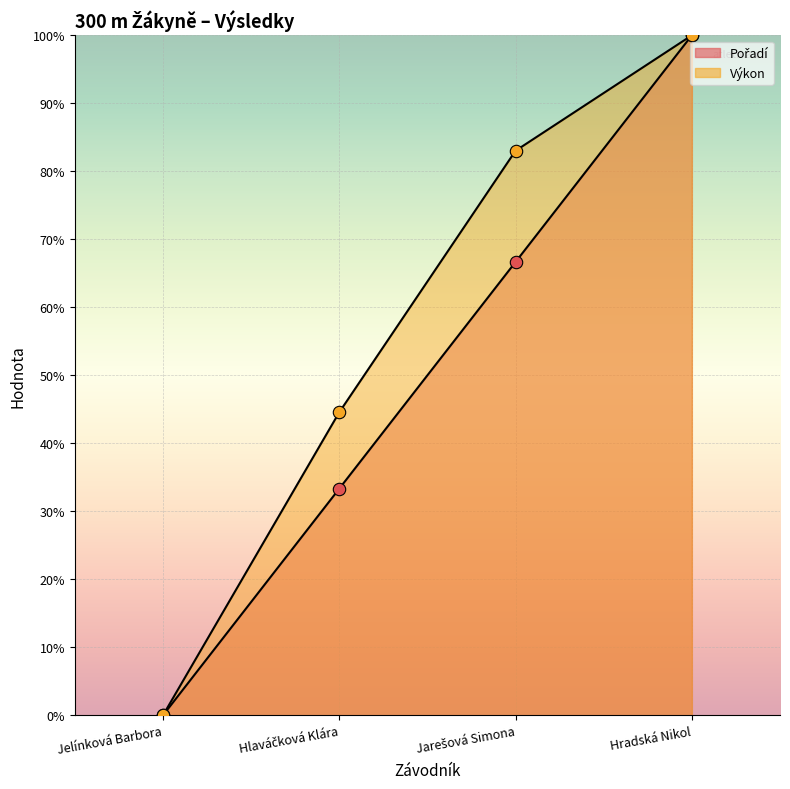

Is the value of Pořadí at Jelínková Barbora greater than the value of Výkon at Jarešová Simona?

No